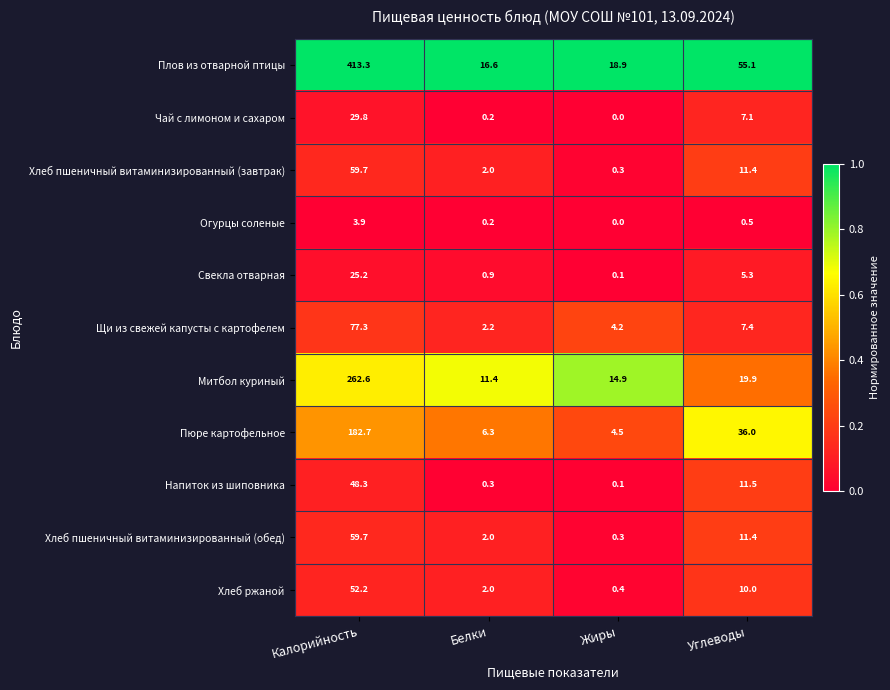

At which category is the sum across all series the highest?

Калорийность